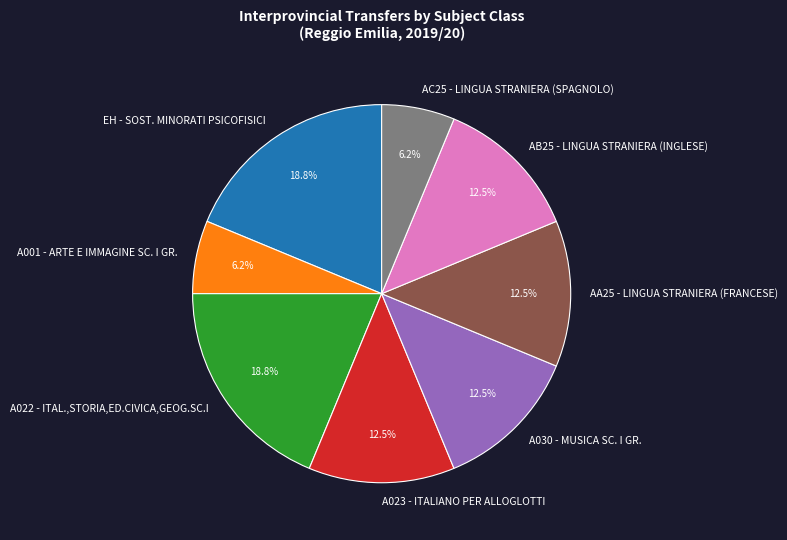

How many segments does this pie chart have?

8